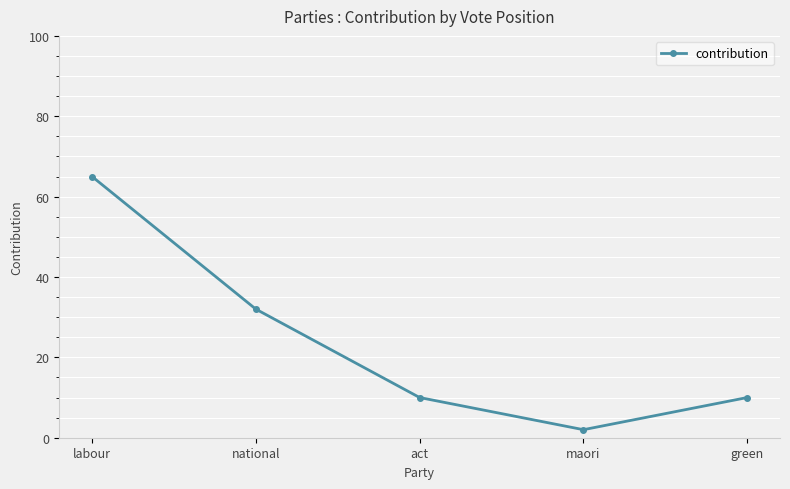

At which category does the chart reach its peak across all series?

labour